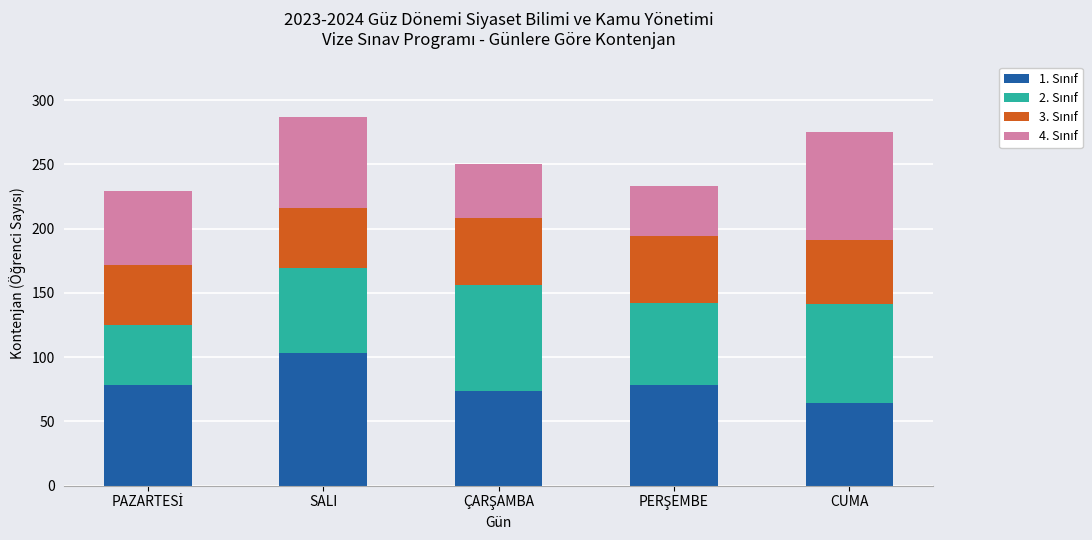

What is the total value across all series at SALI?

287